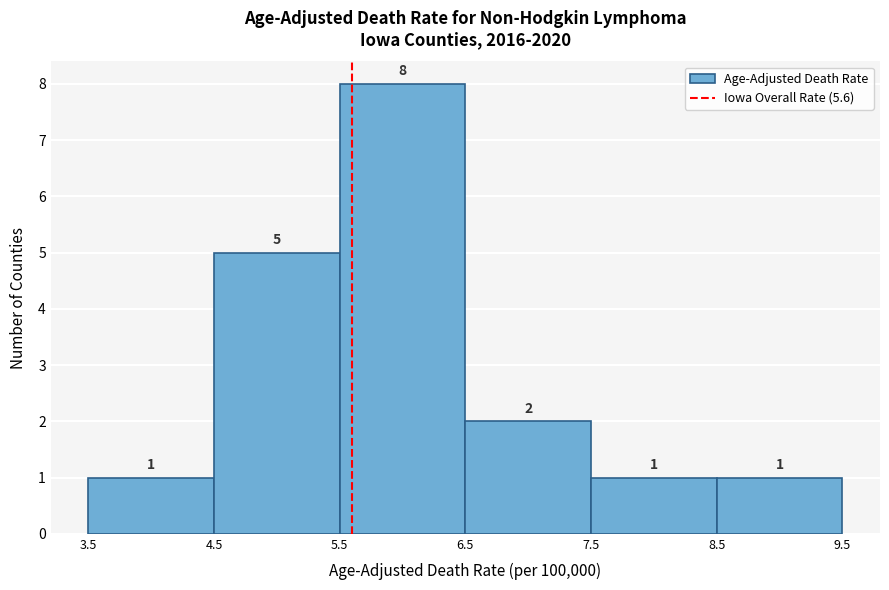

Over which range of the x-axis is the bar tallest?

5.5 to 6.5